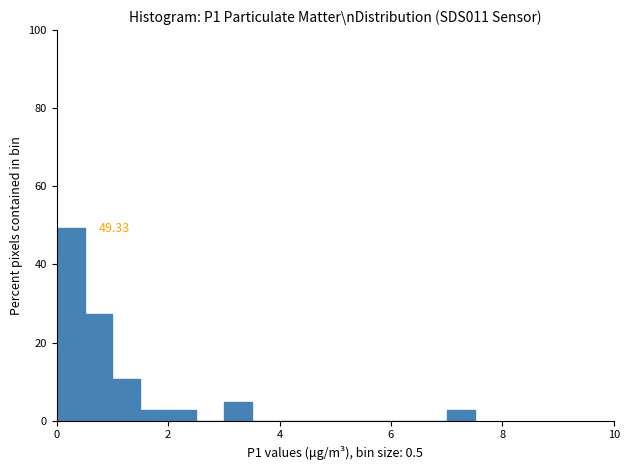

Read against the x-axis, roughly where is the centre of the tallest bar?

0.2